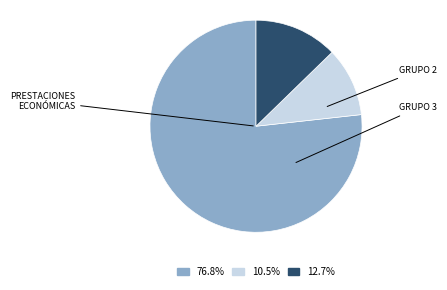

Do 10.5% and 76.8% together represent more than half of the pie?

Yes